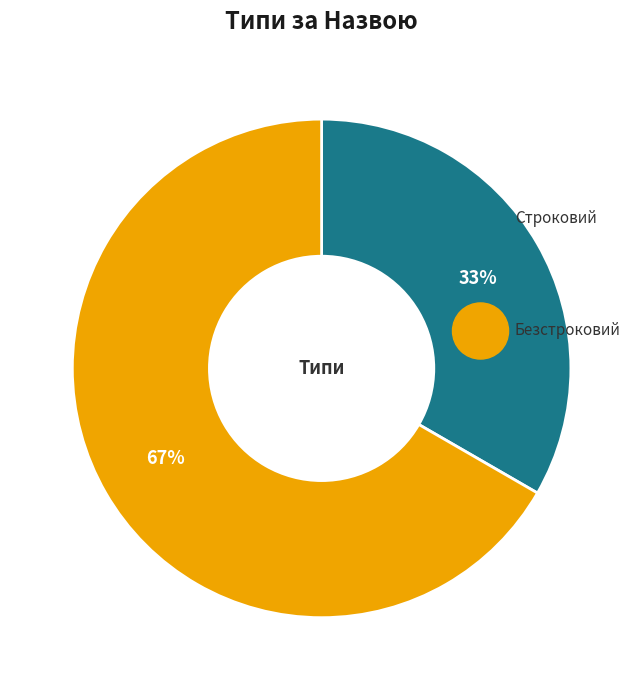

Which category has the biggest portion of the pie?

Безстроковий